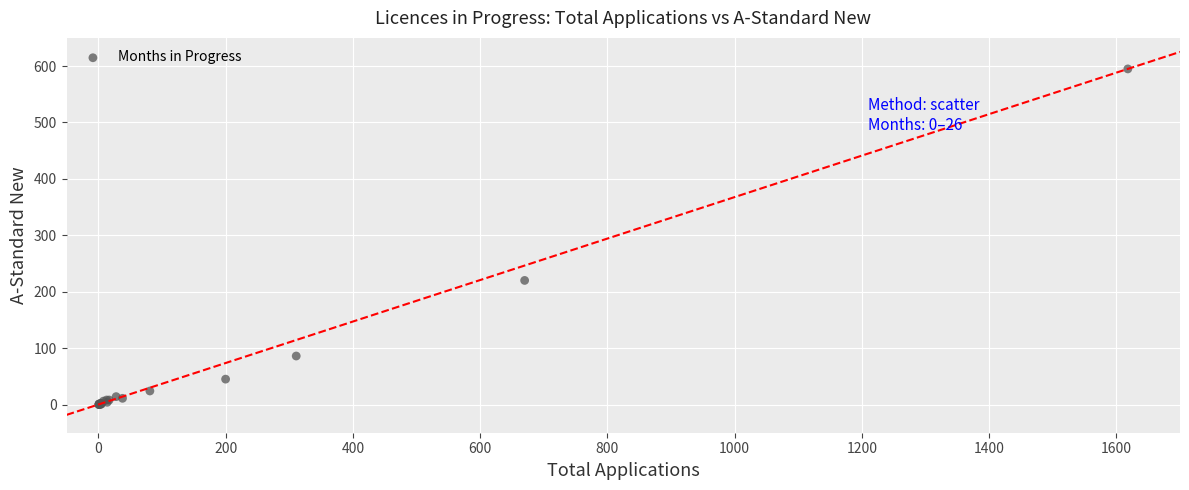

What Y value in the scatter plot is closest to 297?

220